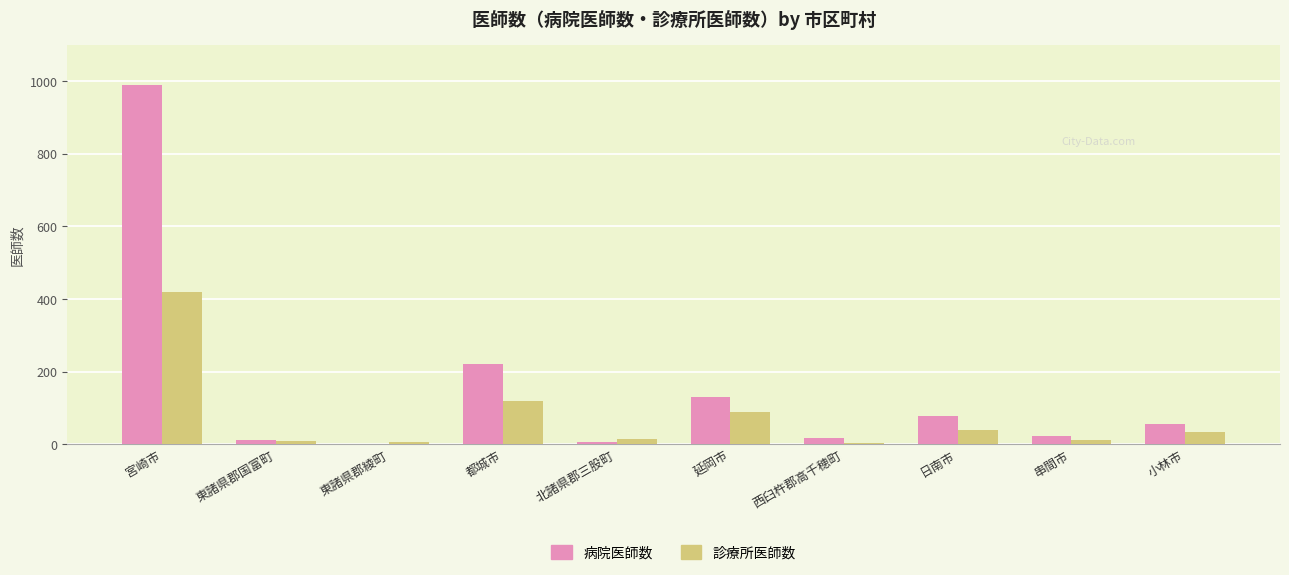

Read the 病院医師数 value at 宮崎市, to the nearest 10.

990